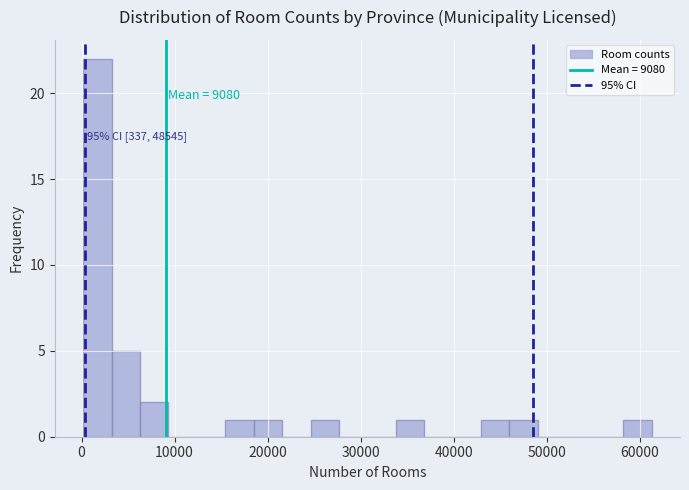

Read against the x-axis, roughly where is the centre of the tallest bar?

2000